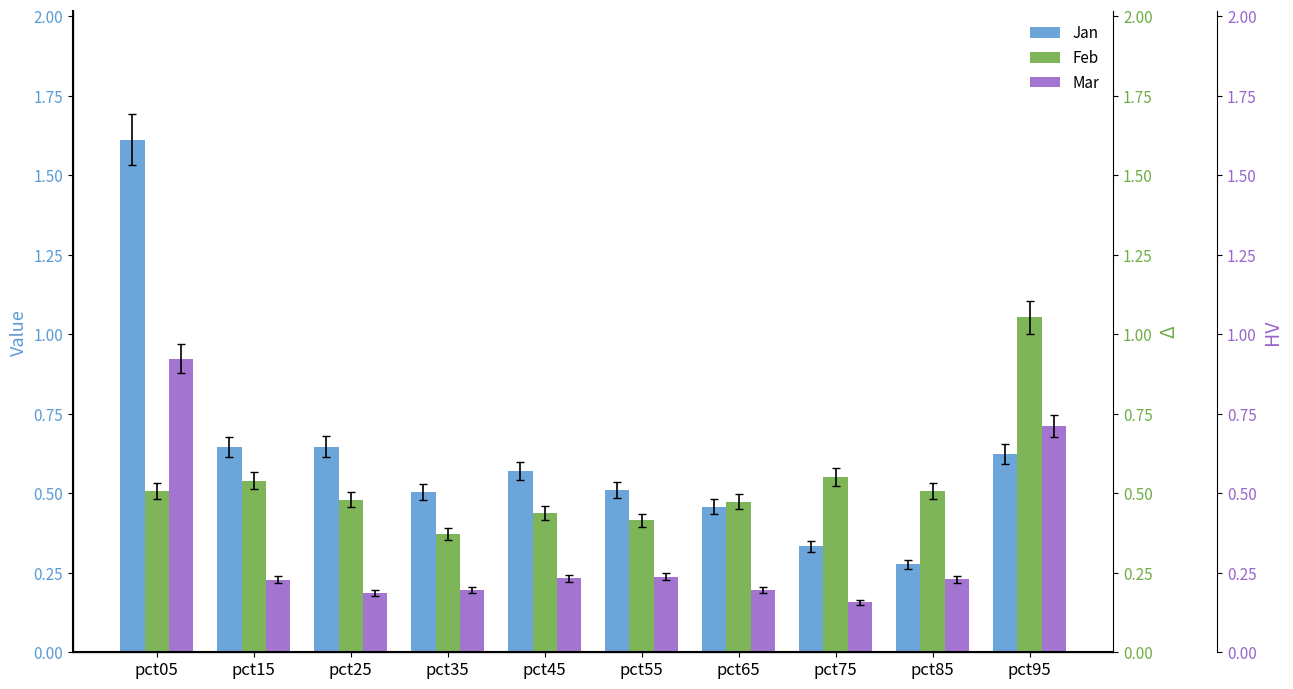

What is the value of the Mar bar at the 3rd from the left?

0.2